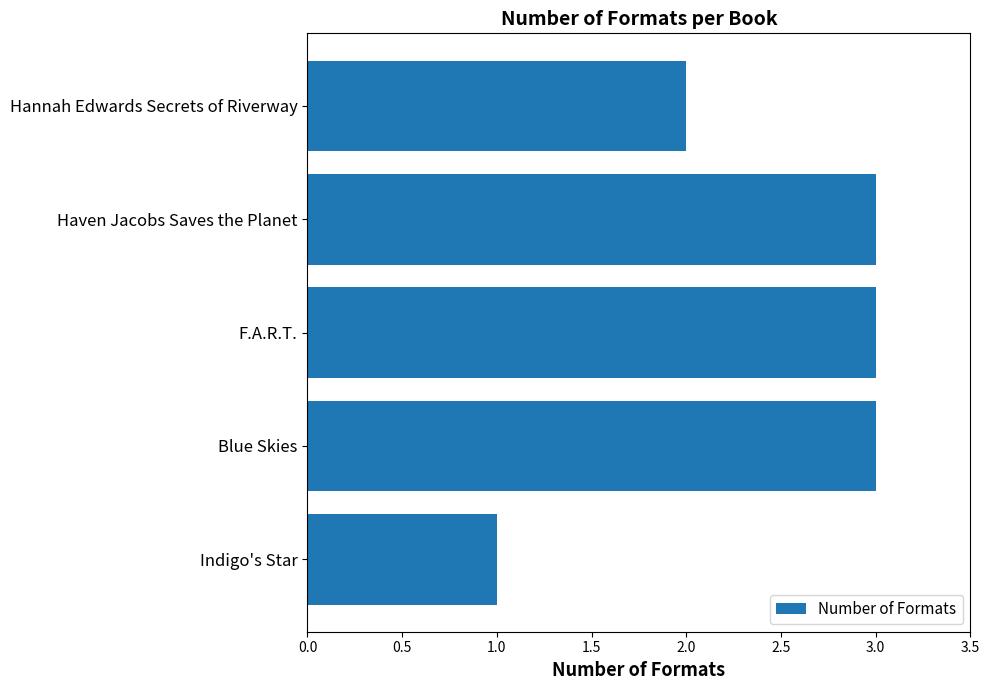

Reading top to bottom, extract all data points from this chart.

Hannah Edwards Secrets of Riverway=2	Haven Jacobs Saves the Planet=3	F.A.R.T.=3	Blue Skies=3	Indigo's Star=1